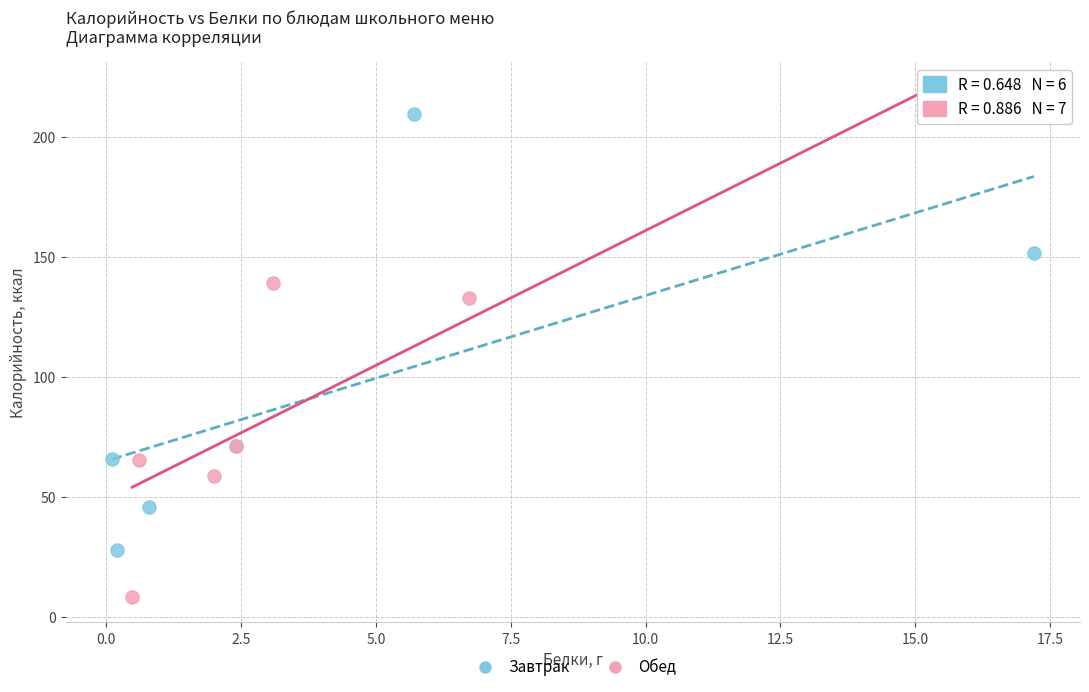

Which series has the largest Y range (max minus min)?

Обед